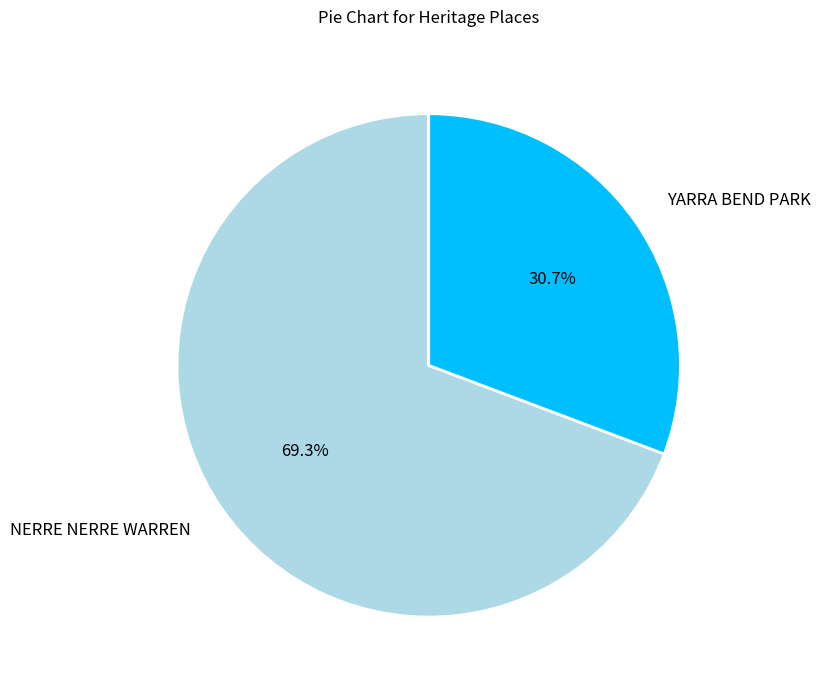

Rank the categories by value from lowest to highest.

YARRA BEND PARK, NERRE NERRE WARREN